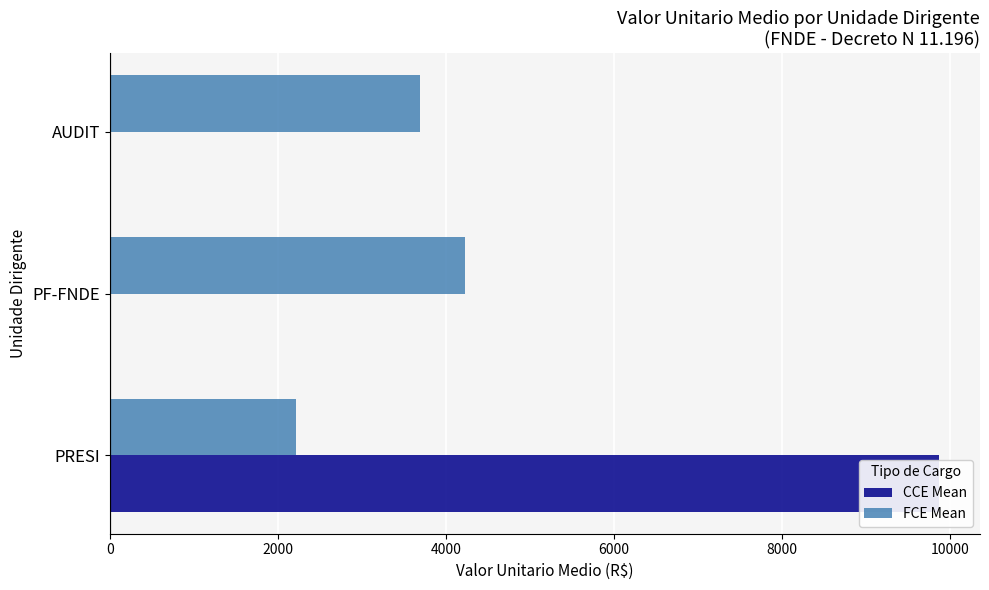

What is the difference between the maximum and second lowest values in the CCE Mean series?

9861.8